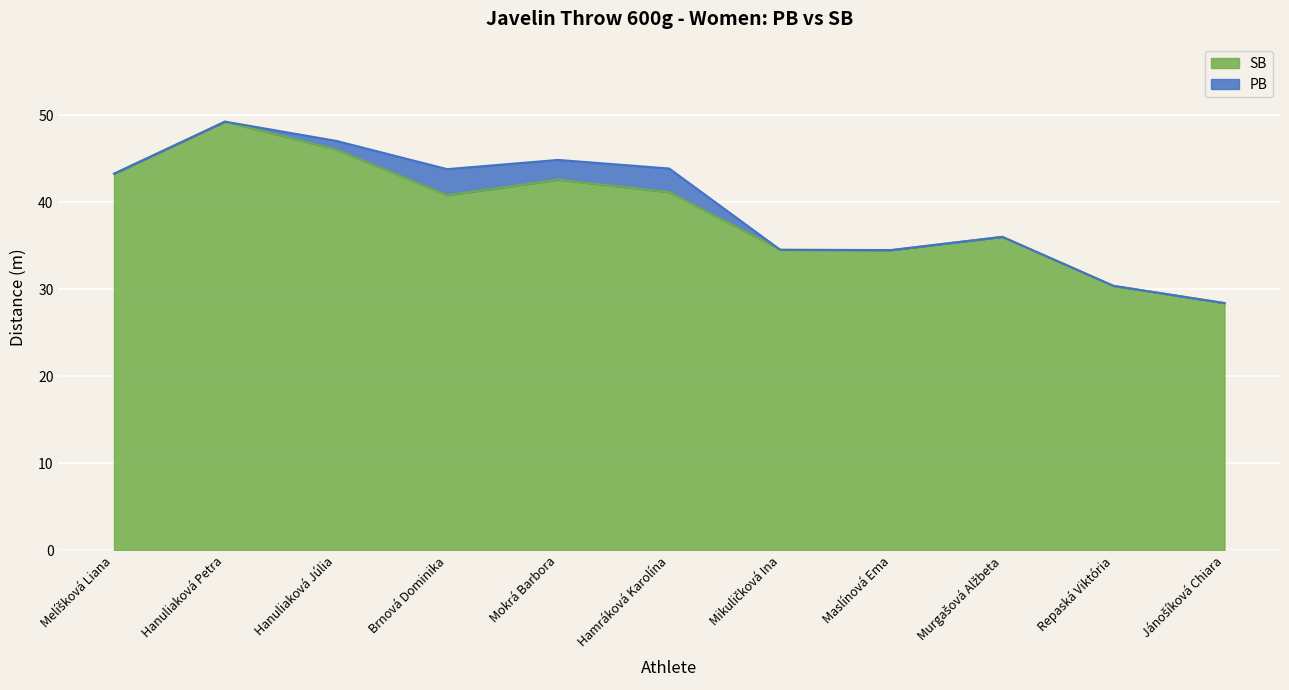

What is the label of the 3rd point from the left?

Hanuliaková Júlia